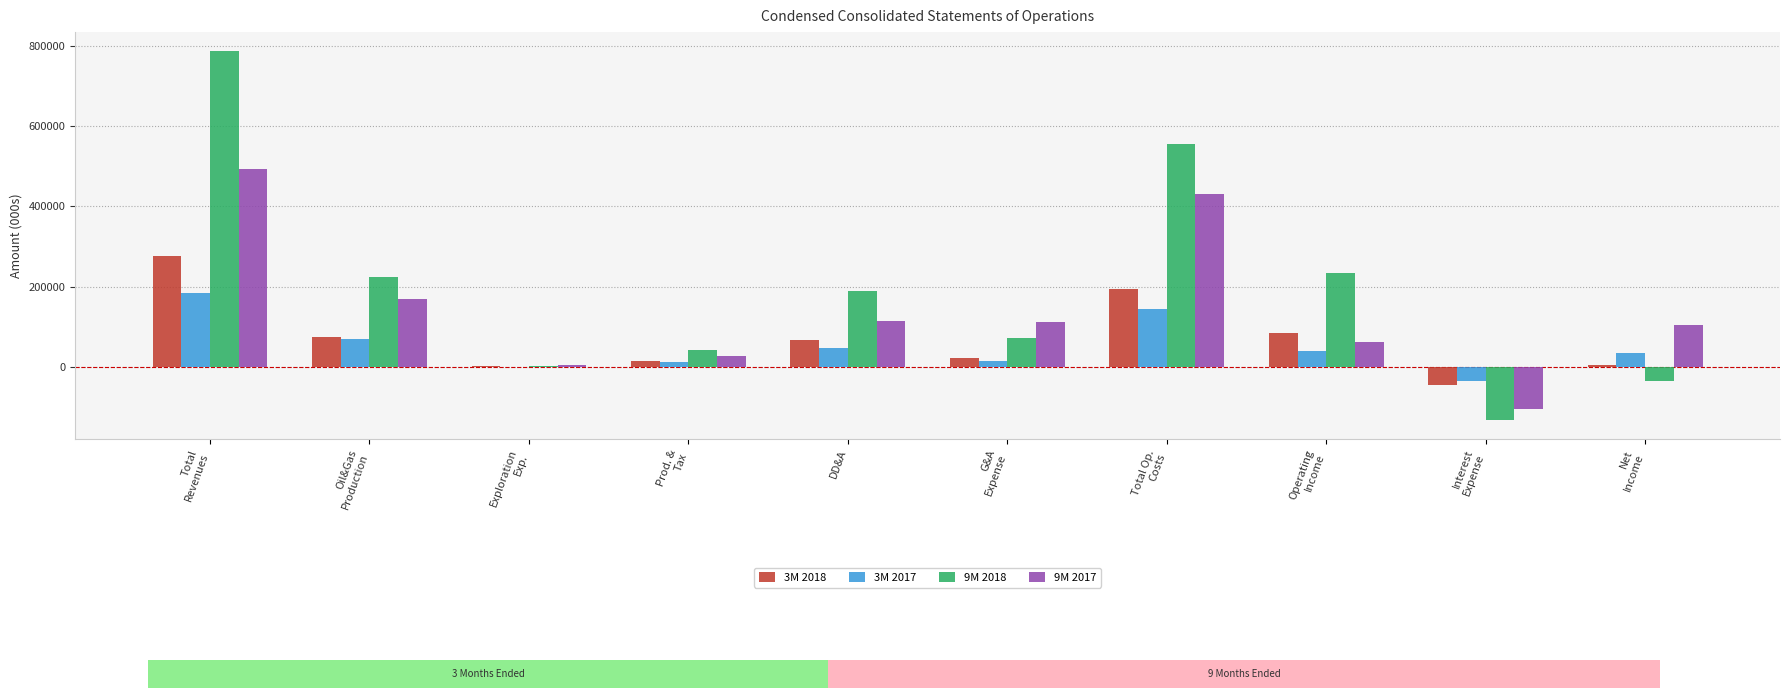

What is the difference between the second highest and minimum values in the 3M 2018 series?

237279